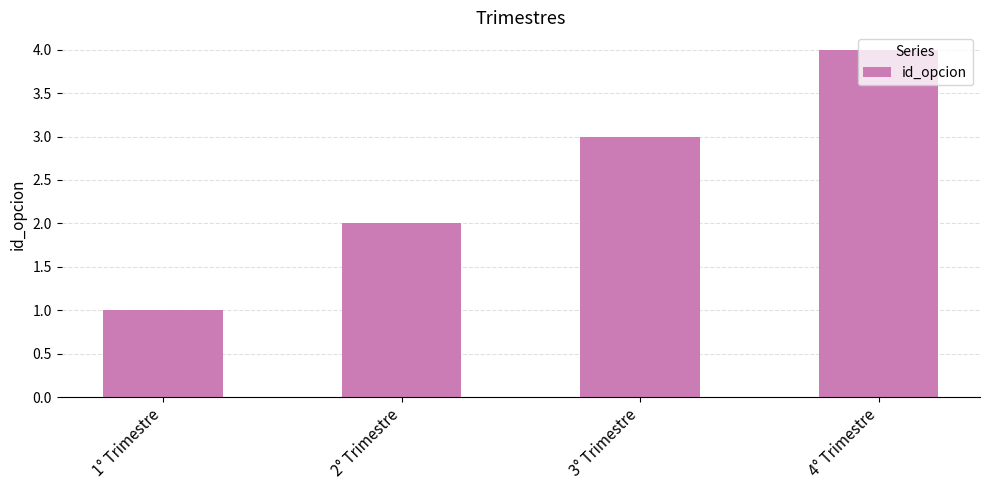

What is the change in value from 1° Trimestre to 4° Trimestre?

+3